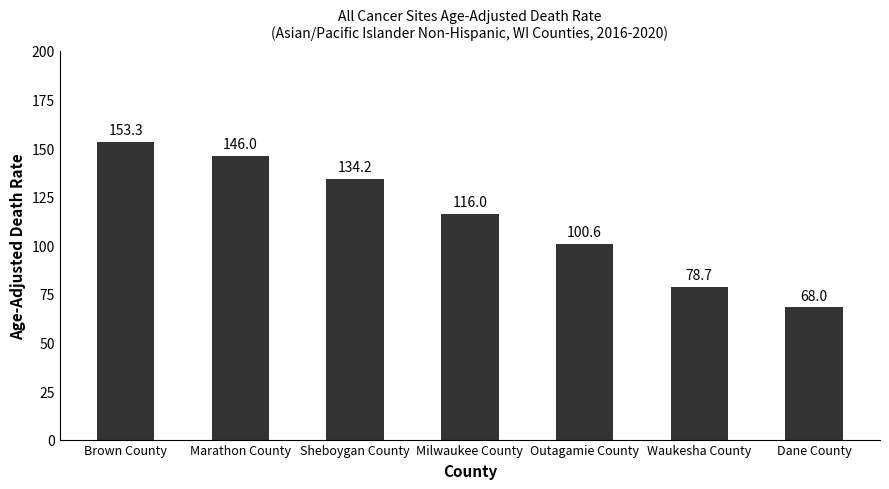

What is the change in value from Marathon County to Waukesha County?

-67.3